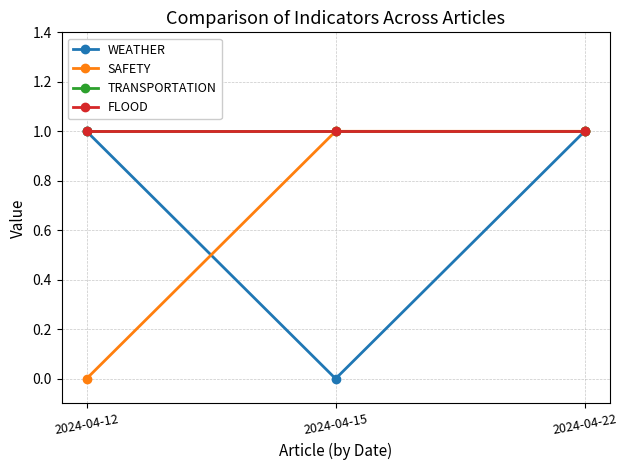

What are all the series names shown in the legend?

WEATHER, SAFETY, TRANSPORTATION, FLOOD